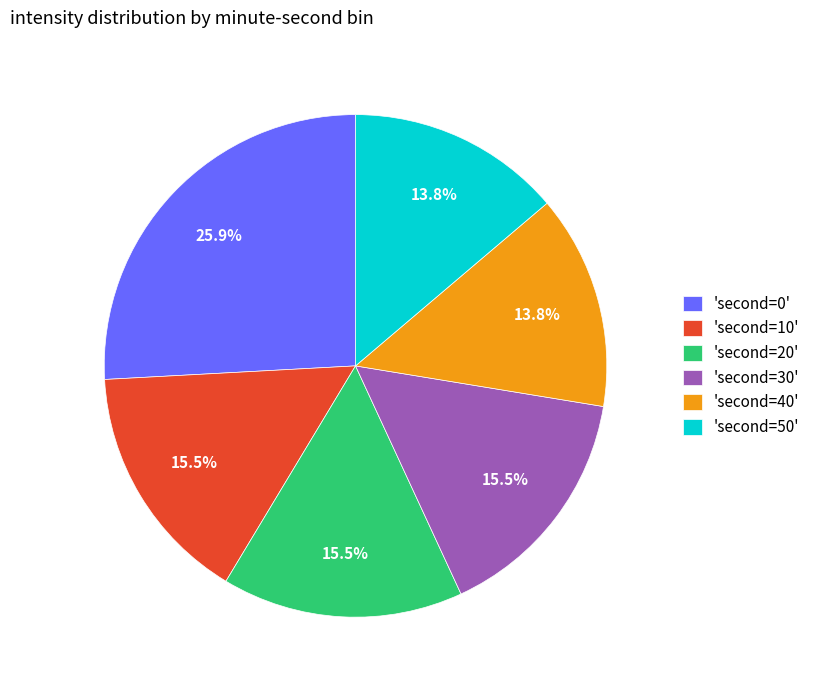

Does any single category account for the majority?

No